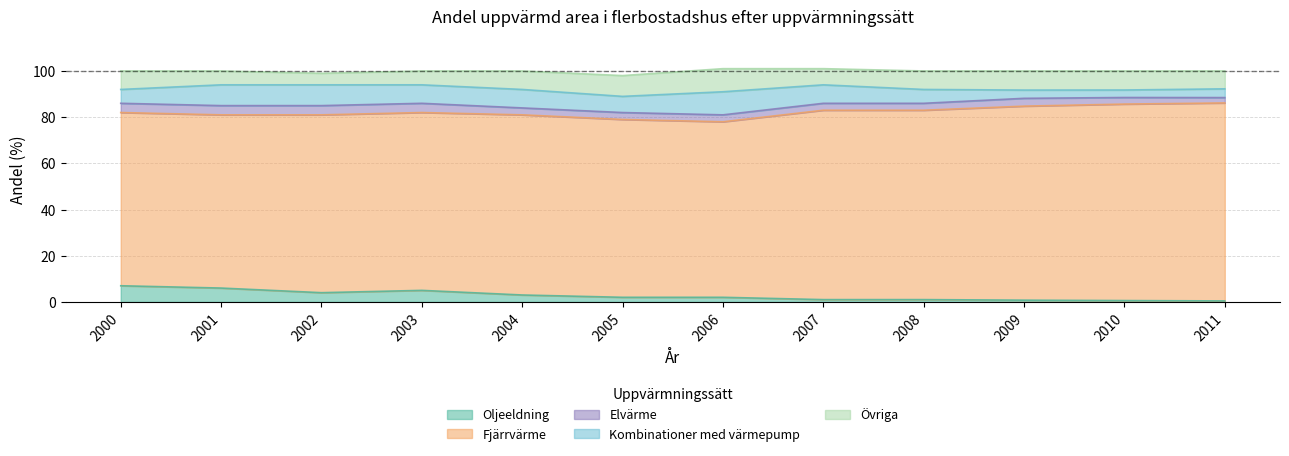

What is the average value of the Övriga series?

7.6